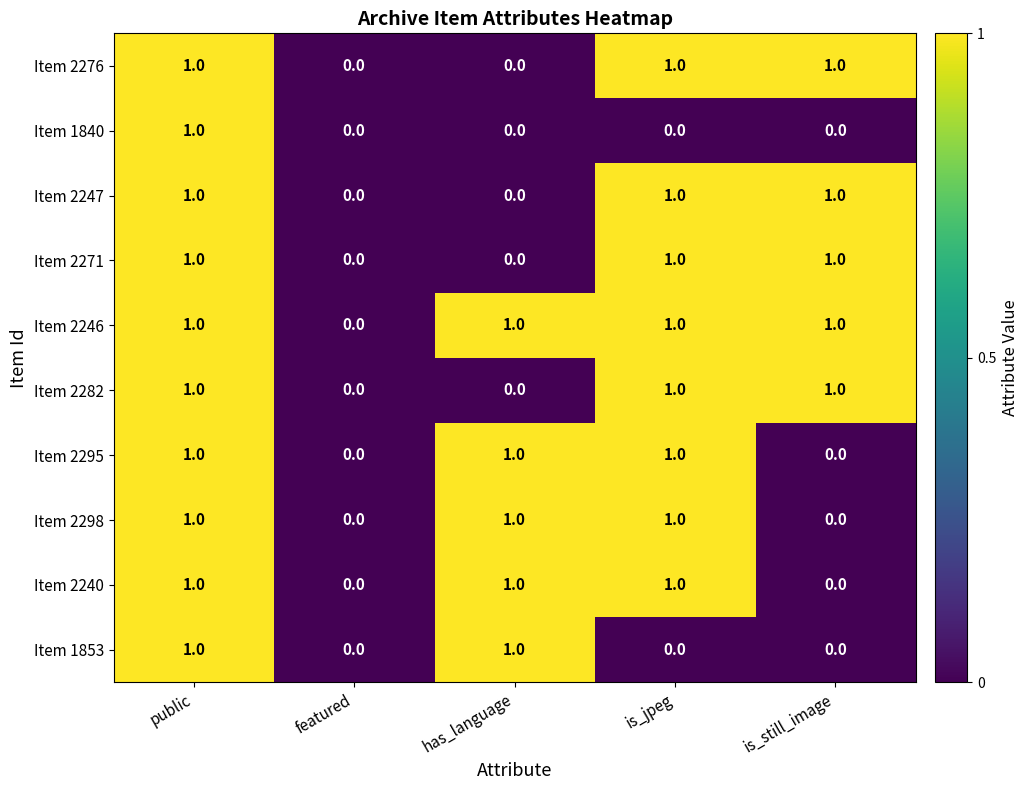

True or false: Item 2276 has a value of 1 at has_language.

False